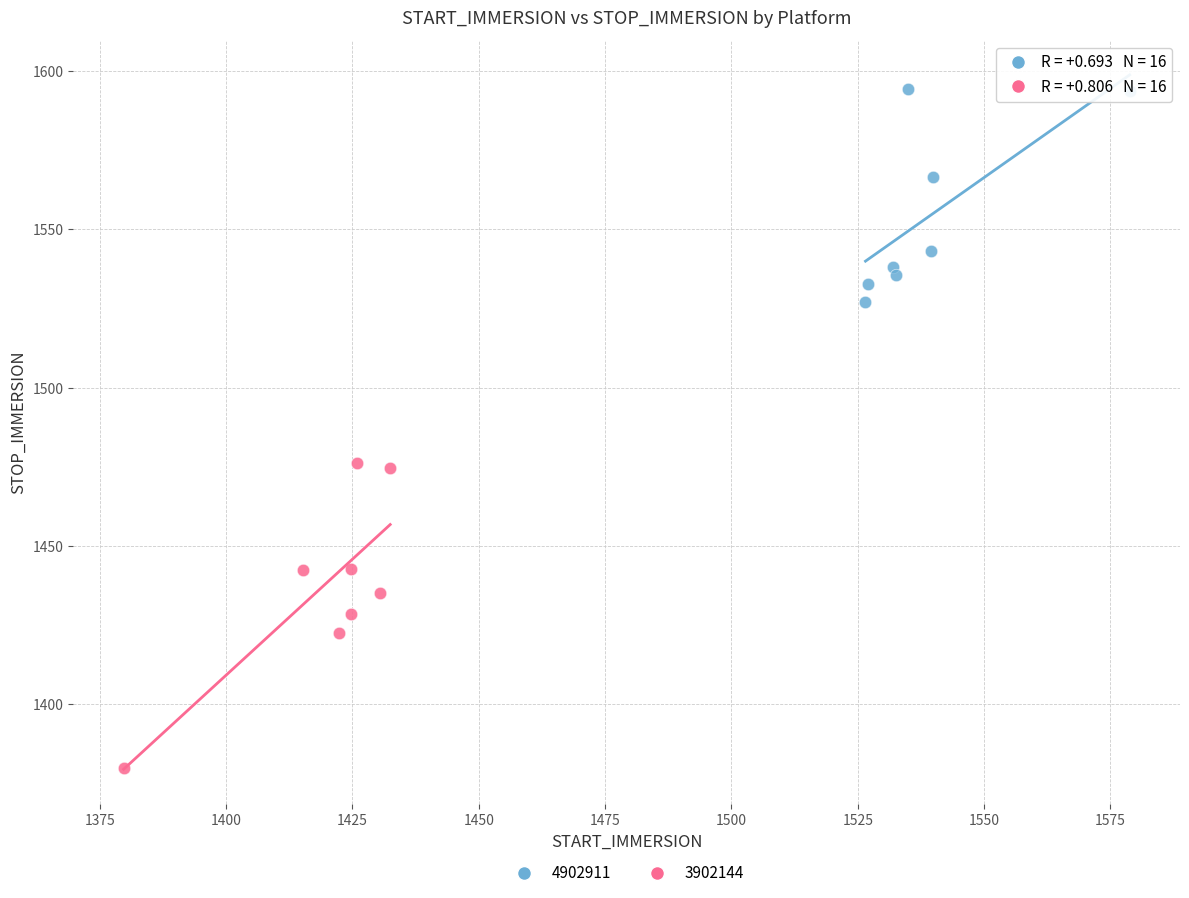

Which series contains the highest Y value?

4902911